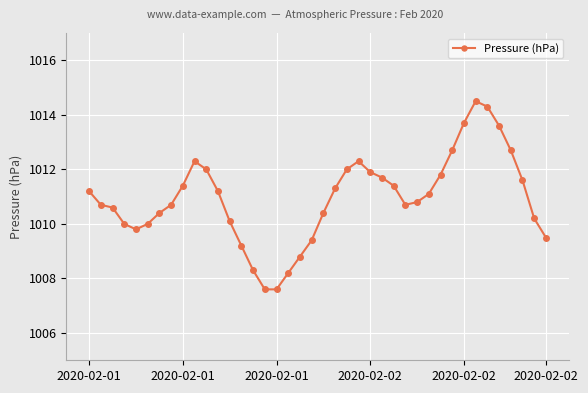

What is the smallest value displayed?

1007.6